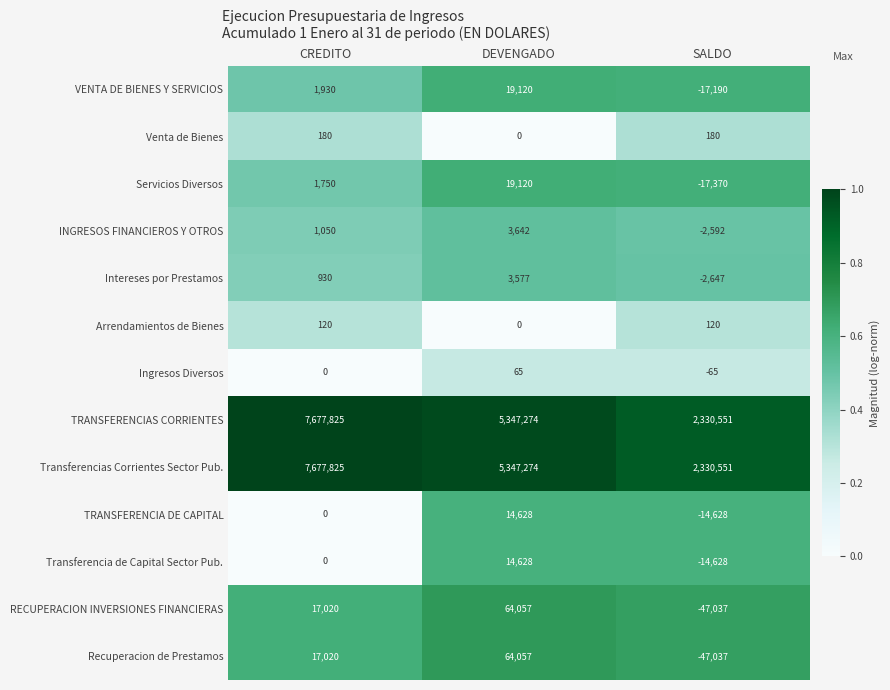

What is the spread (max minus min) of values at SALDO?

2377588